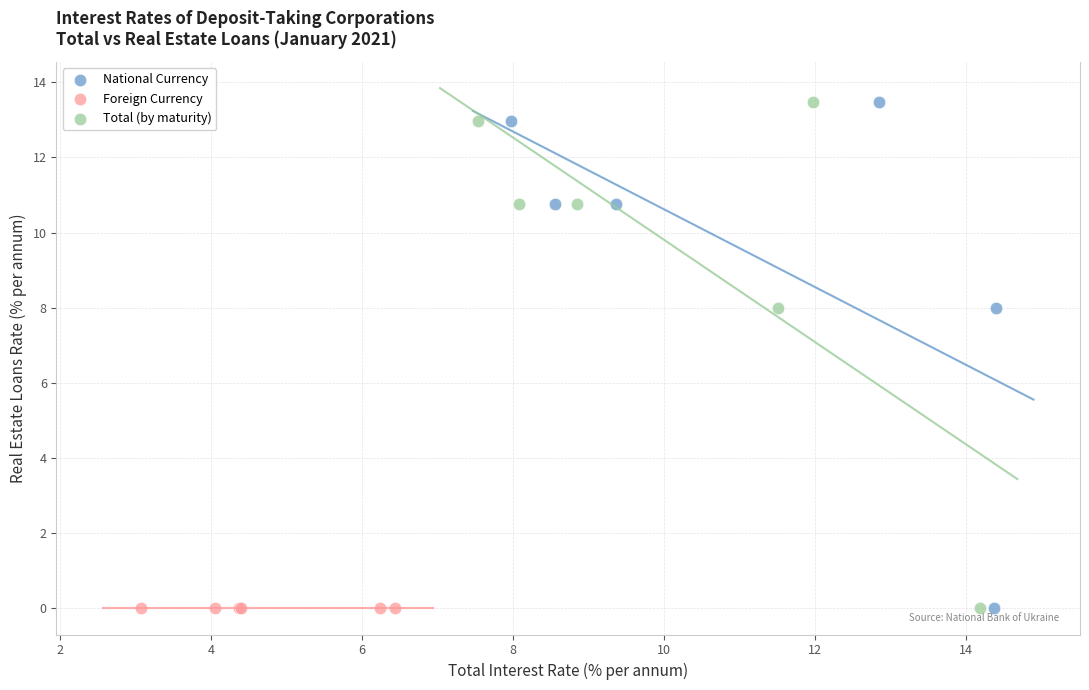

What are all the series names shown in the legend?

National Currency, Foreign Currency, Total (by maturity)